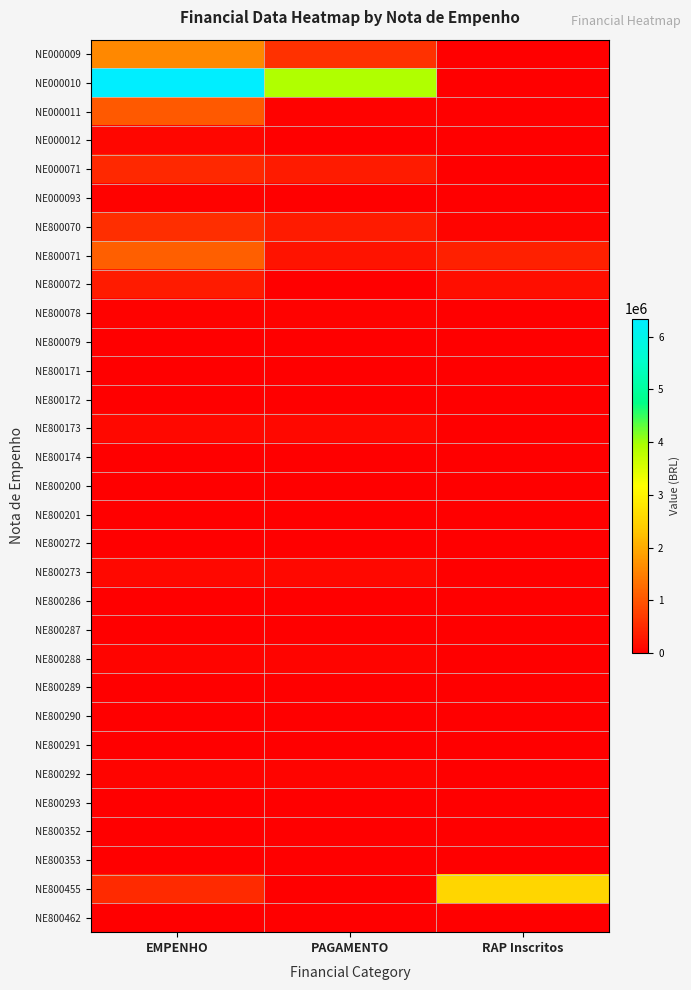

Reading right to left, list all the values displayed in this chart.

NE000009: RAP Inscritos=0.0	PAGAMENTO=573427.2	EMPENHO=1600953.2
NE000010: RAP Inscritos=0.0	PAGAMENTO=3901748.5	EMPENHO=6343039.1
NE000011: RAP Inscritos=0.0	PAGAMENTO=34063.1	EMPENHO=1061543.5
NE000012: RAP Inscritos=0.0	PAGAMENTO=0.0	EMPENHO=97166.7
NE000071: RAP Inscritos=0.0	PAGAMENTO=324138.5	EMPENHO=491758.6
NE000093: RAP Inscritos=0.0	PAGAMENTO=22464.7	EMPENHO=30301.8
NE800070: RAP Inscritos=64960.5	PAGAMENTO=323600.1	EMPENHO=563851.2
NE800071: RAP Inscritos=382318.8	PAGAMENTO=234119.6	EMPENHO=1134148.8
NE800072: RAP Inscritos=194967.9	PAGAMENTO=0.0	EMPENHO=336973.2
NE800078: RAP Inscritos=0.0	PAGAMENTO=26240.0	EMPENHO=26240.0
NE800079: RAP Inscritos=0.0	PAGAMENTO=12600.0	EMPENHO=12600.0
NE800171: RAP Inscritos=0.0	PAGAMENTO=12000.0	EMPENHO=12000.0
NE800172: RAP Inscritos=0.0	PAGAMENTO=8000.0	EMPENHO=8000.0
NE800173: RAP Inscritos=0.0	PAGAMENTO=116600.0	EMPENHO=116600.0
NE800174: RAP Inscritos=0.0	PAGAMENTO=8000.0	EMPENHO=8000.0
NE800200: RAP Inscritos=0.0	PAGAMENTO=15220.0	EMPENHO=15220.0
NE800201: RAP Inscritos=0.0	PAGAMENTO=12000.0	EMPENHO=12000.0
NE800272: RAP Inscritos=0.0	PAGAMENTO=20000.0	EMPENHO=20000.0
NE800273: RAP Inscritos=0.0	PAGAMENTO=108000.0	EMPENHO=108000.0
NE800286: RAP Inscritos=0.0	PAGAMENTO=16000.0	EMPENHO=16000.0
NE800287: RAP Inscritos=0.0	PAGAMENTO=8000.0	EMPENHO=8000.0
NE800288: RAP Inscritos=0.0	PAGAMENTO=72000.0	EMPENHO=72000.0
NE800289: RAP Inscritos=0.0	PAGAMENTO=4000.0	EMPENHO=4000.0
NE800290: RAP Inscritos=0.0	PAGAMENTO=19403.2	EMPENHO=23544.7
NE800291: RAP Inscritos=0.0	PAGAMENTO=6000.0	EMPENHO=8000.0
NE800292: RAP Inscritos=0.0	PAGAMENTO=63000.0	EMPENHO=72000.0
NE800293: RAP Inscritos=0.0	PAGAMENTO=3000.0	EMPENHO=4000.0
NE800352: RAP Inscritos=0.0	PAGAMENTO=9465.0	EMPENHO=9465.0
NE800353: RAP Inscritos=0.0	PAGAMENTO=6000.0	EMPENHO=6000.0
NE800455: RAP Inscritos=2533200.0	PAGAMENTO=0.0	EMPENHO=506640.0
NE800462: RAP Inscritos=11820.0	PAGAMENTO=0.0	EMPENHO=2364.0